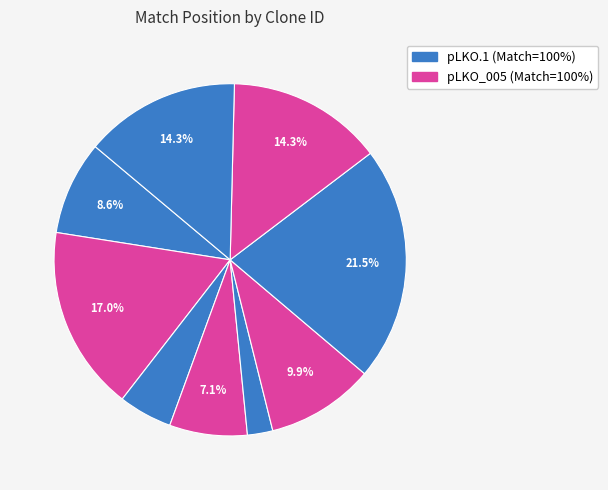

How many segments does this pie chart have?

9